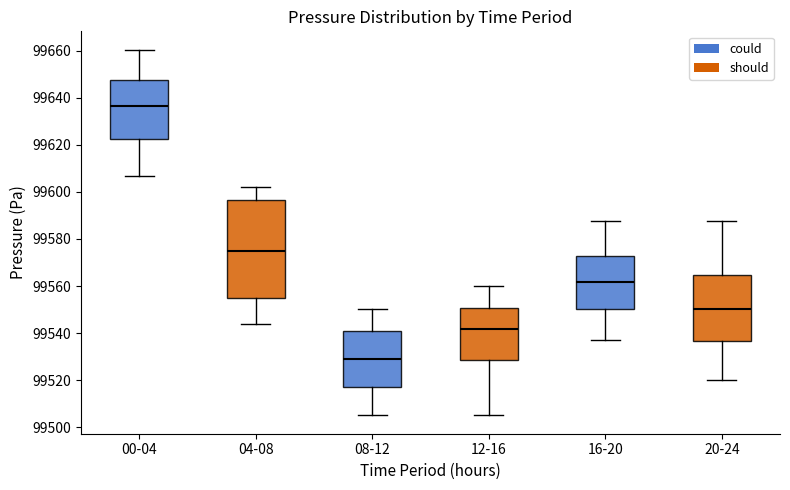

Where is the lower edge of the box for 08-12 on the y-axis? The values are not printed on the chart, so give them approximately, as read against the axis.

99518